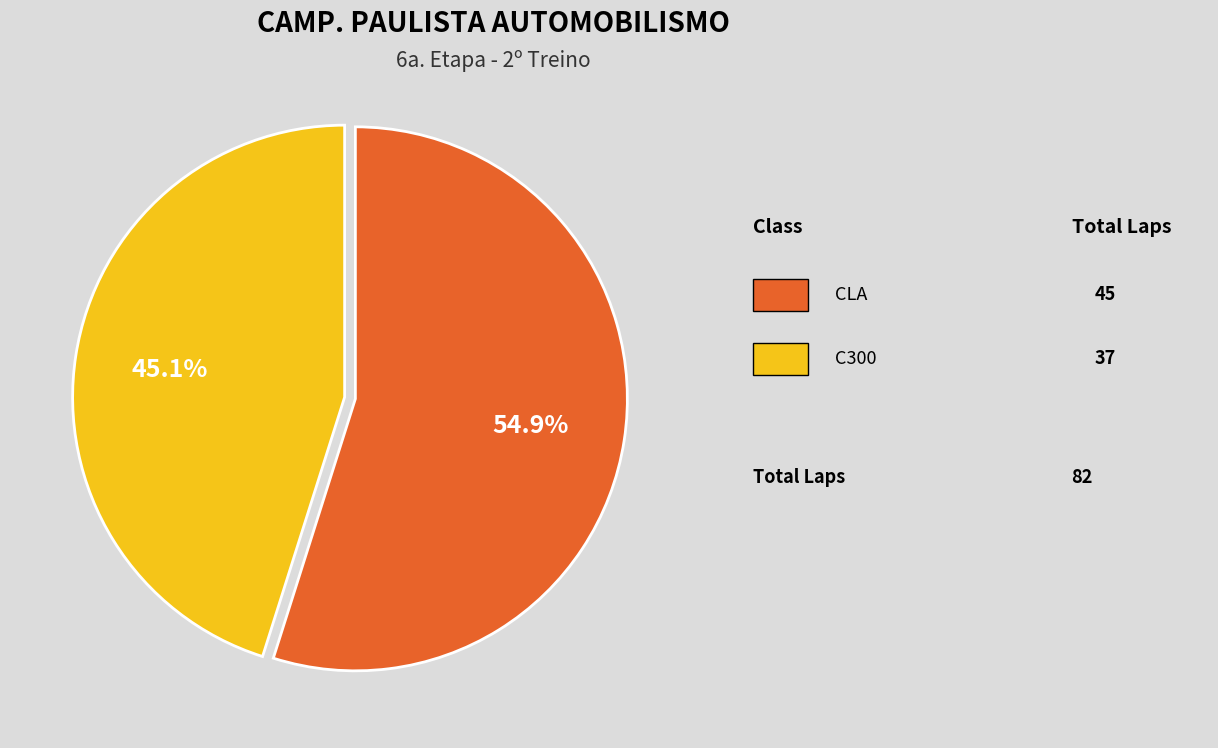

How many segments does this pie chart have?

2